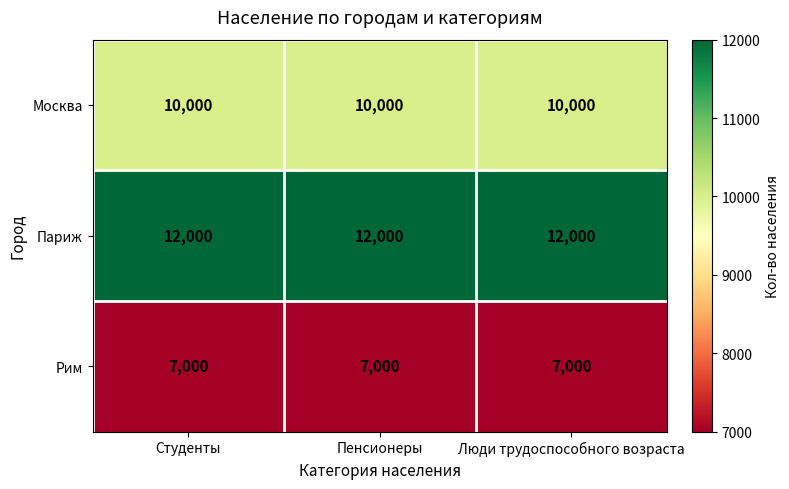

The value of Москва at Пенсионеры is 15416. True or false?

False